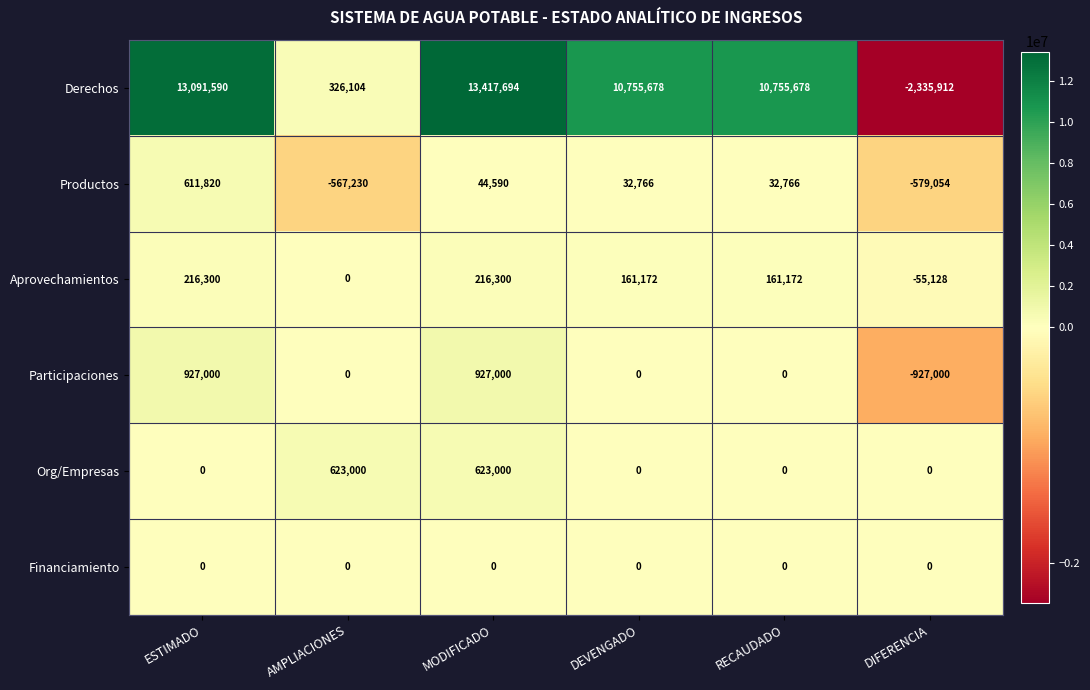

At which category is the sum across all series the highest?

MODIFICADO